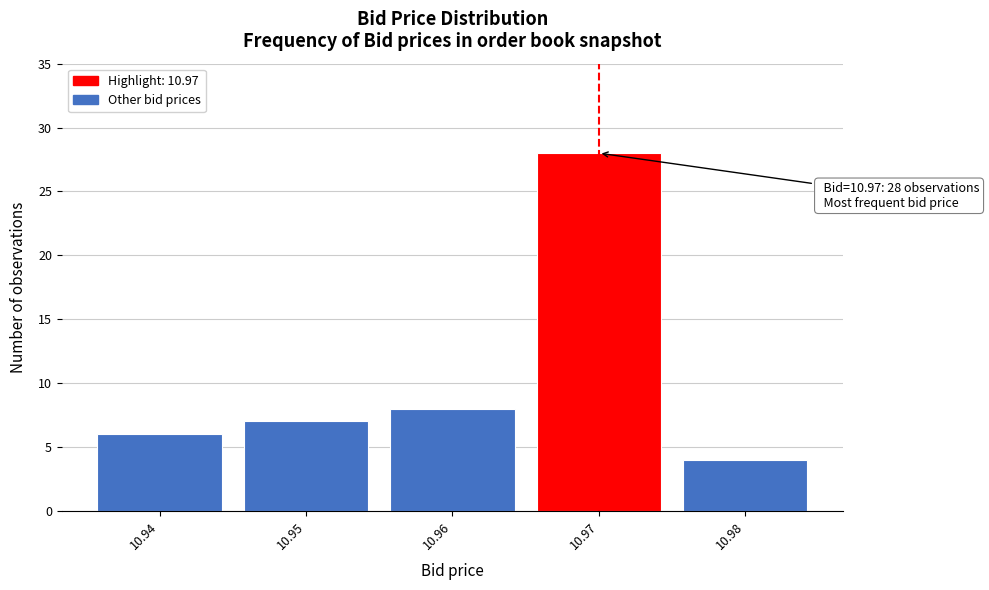

Which range on the x-axis has the tallest bar?

10.965 to 10.975